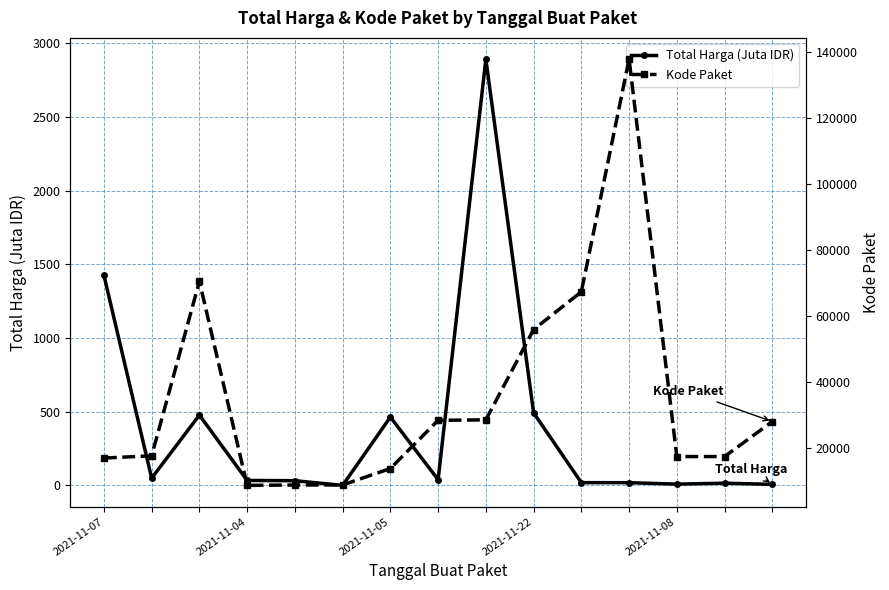

Rank the series by their maximum value, from highest to lowest.

Kode Paket, Total Harga (Juta IDR)